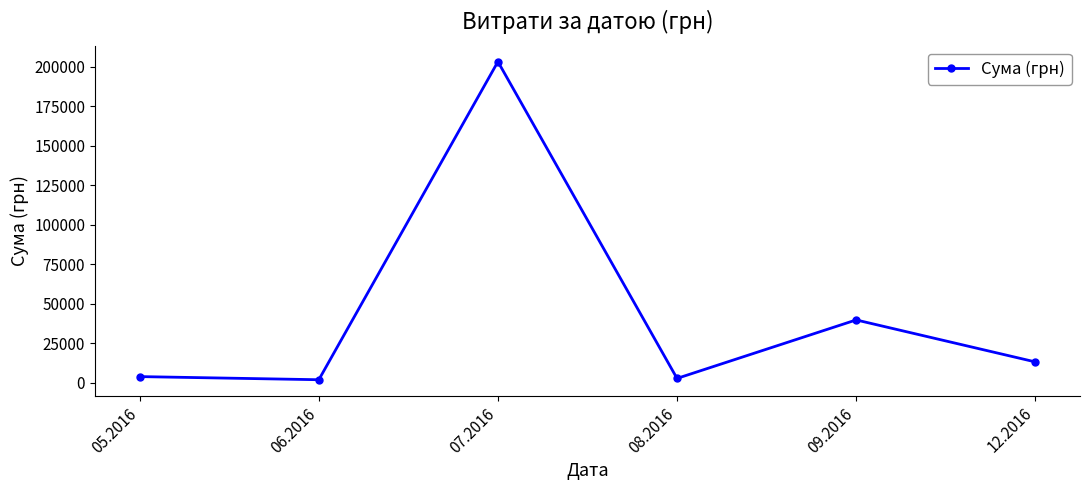

The value at 12.2016 is 13145.0. True or false?

True